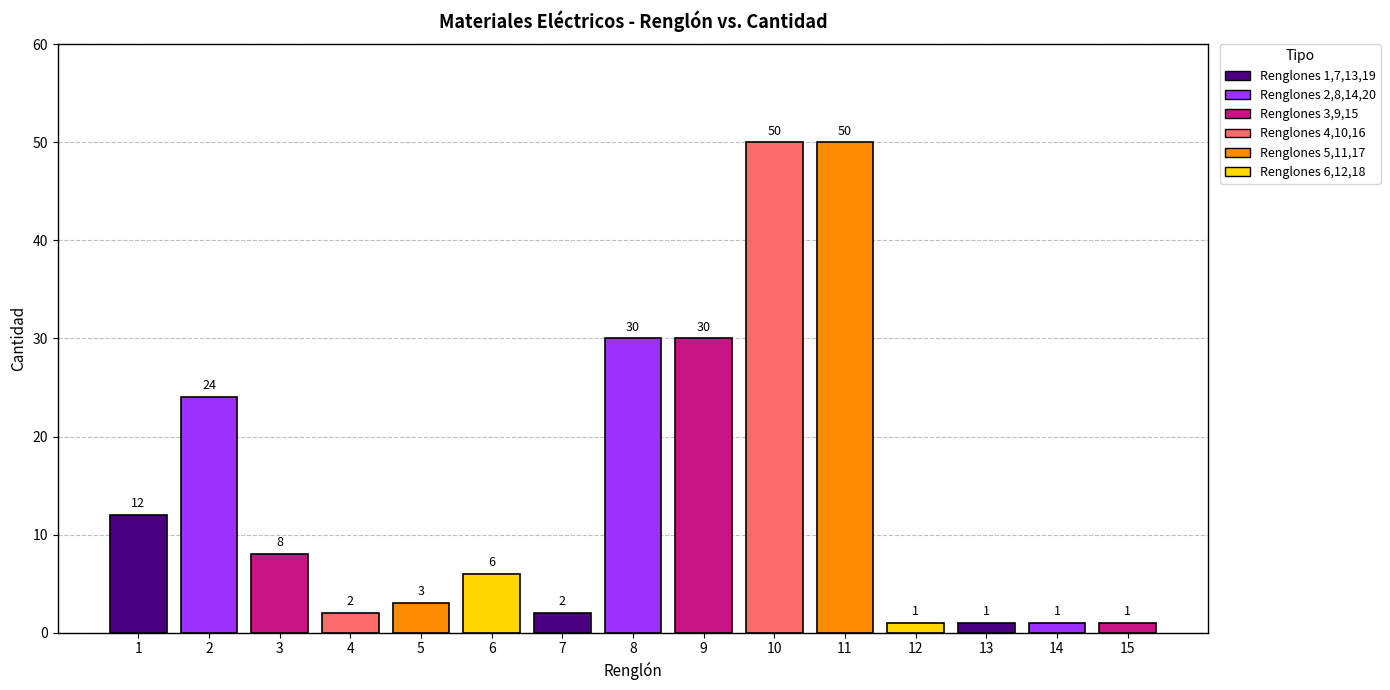

What is the sum of the values at 3 and 5?

11